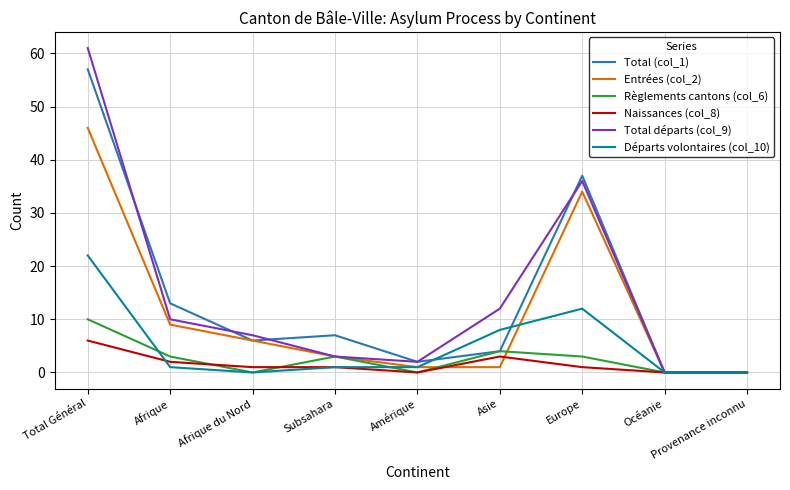

At which category is the sum across all series the highest?

Total Général